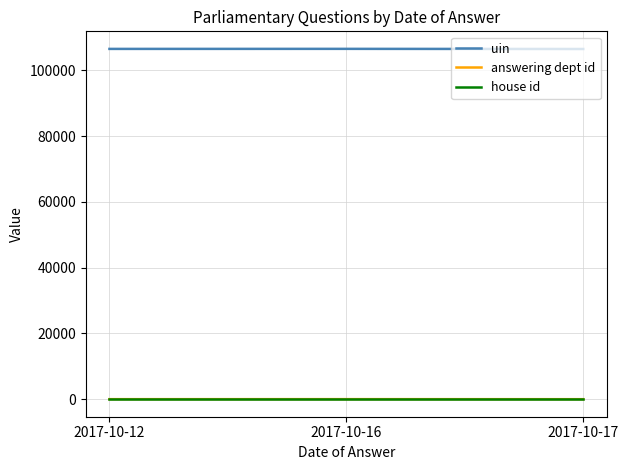

The value of uin at 2017-10-12 is 106545.6. True or false?

True